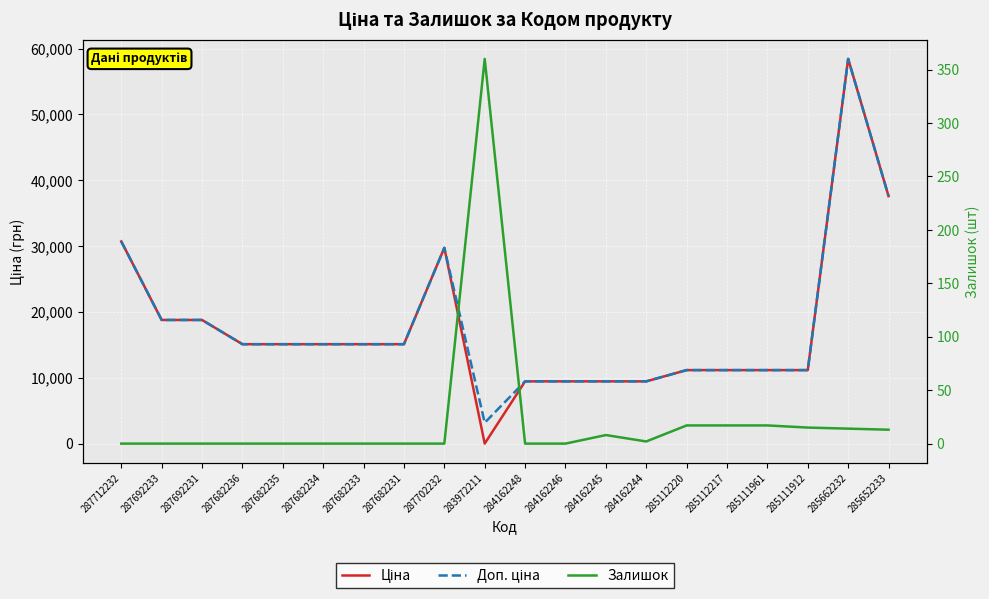

What is the average value of the Залишок series?

23.1